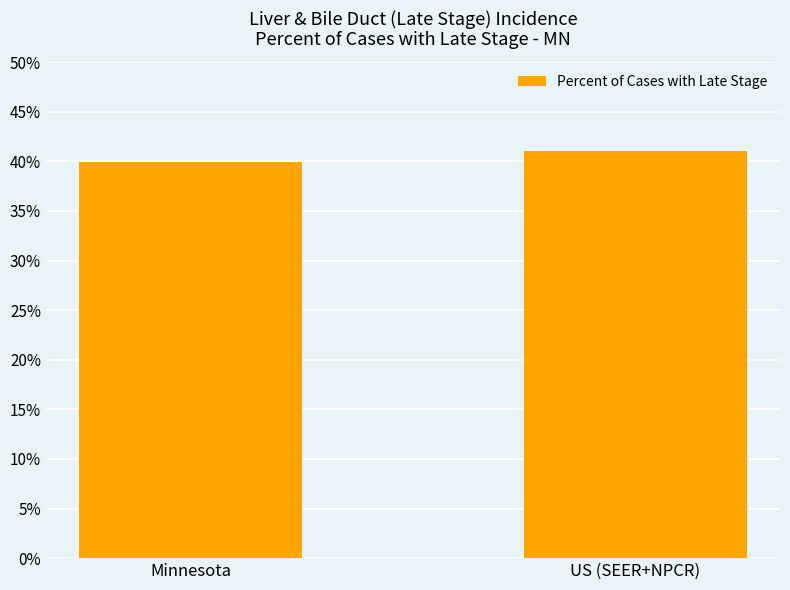

How many distinct data groups are displayed?

1